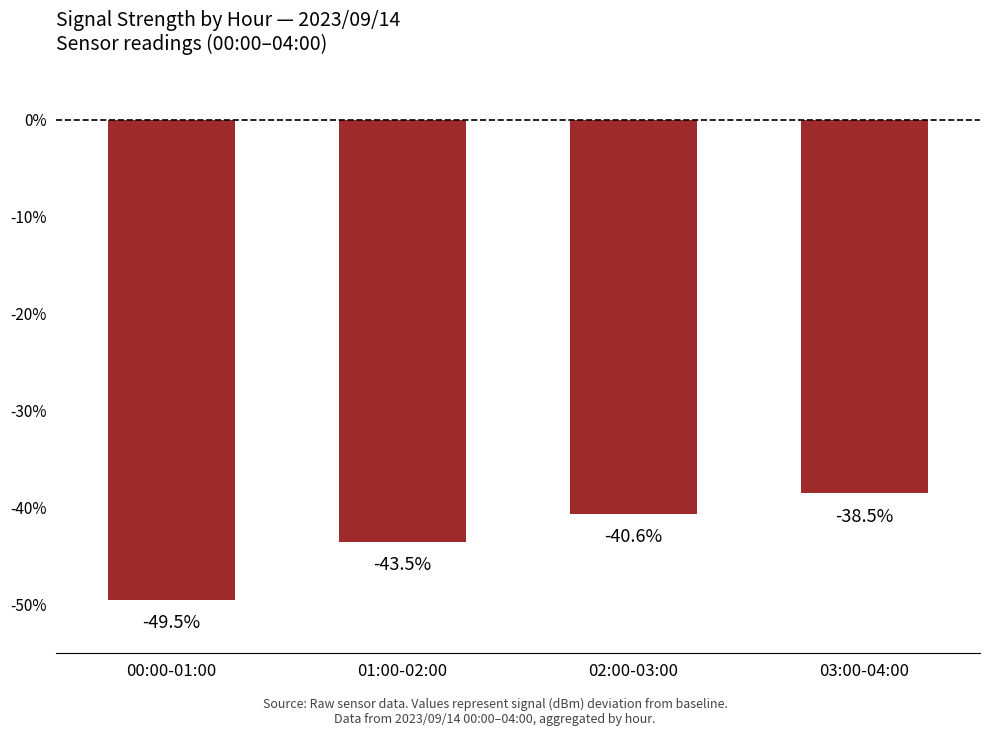

Which has a higher value, 00:00-01:00 or 03:00-04:00?

03:00-04:00